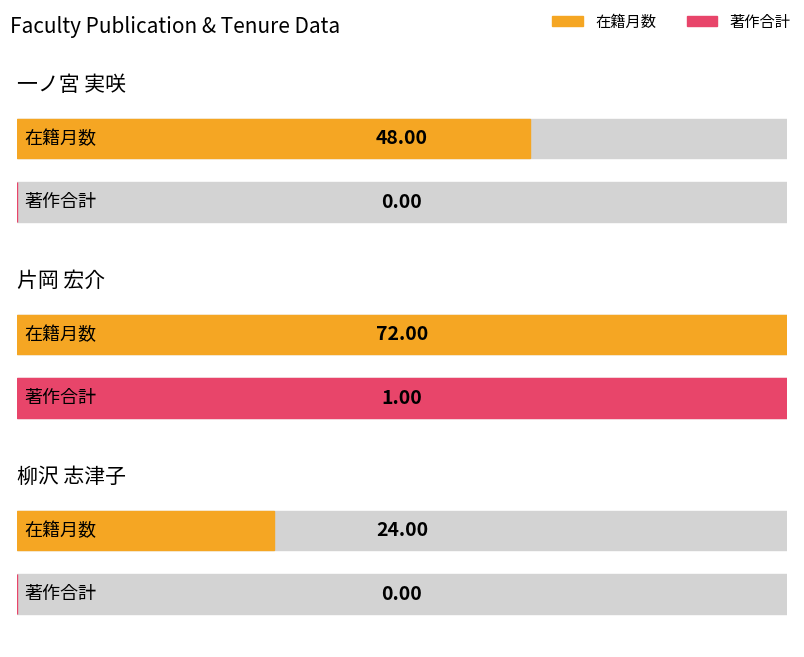

Read the 在籍月数 value at 片岡 宏介.

72